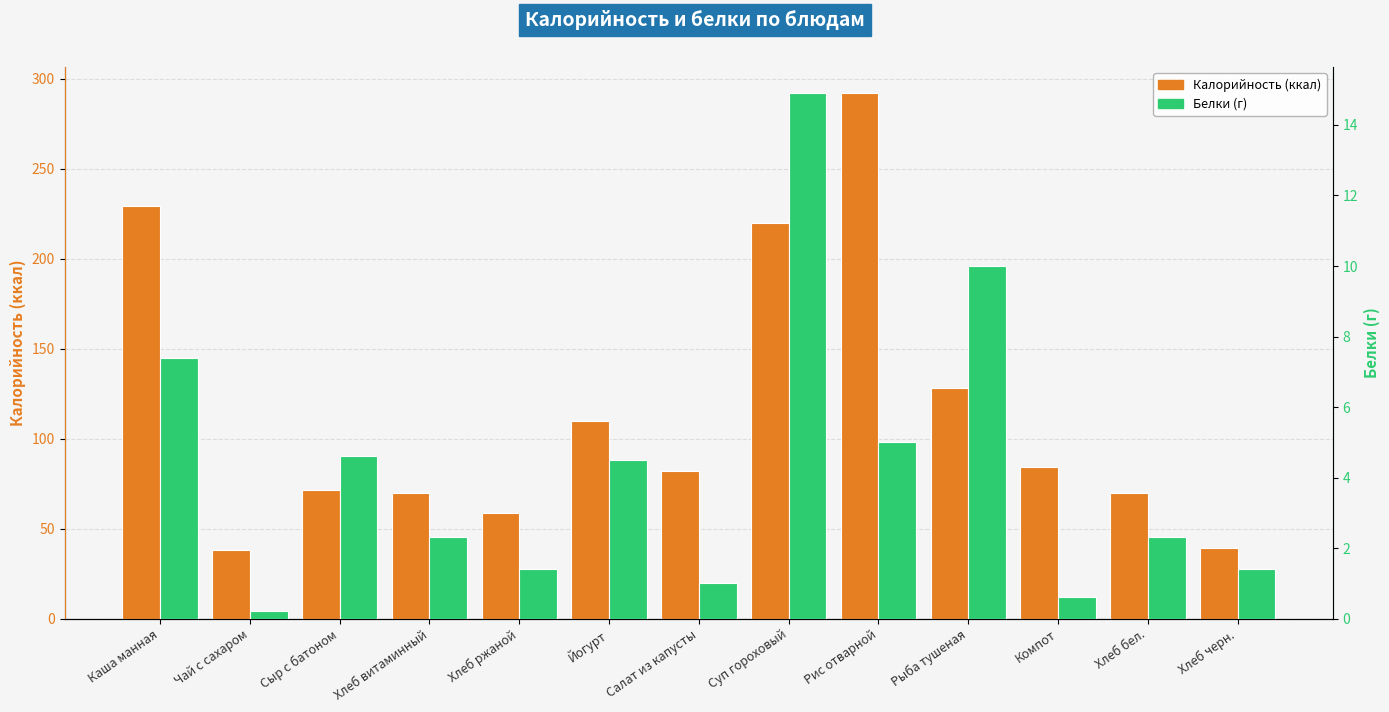

What is the maximum value shown in the chart?

292.0